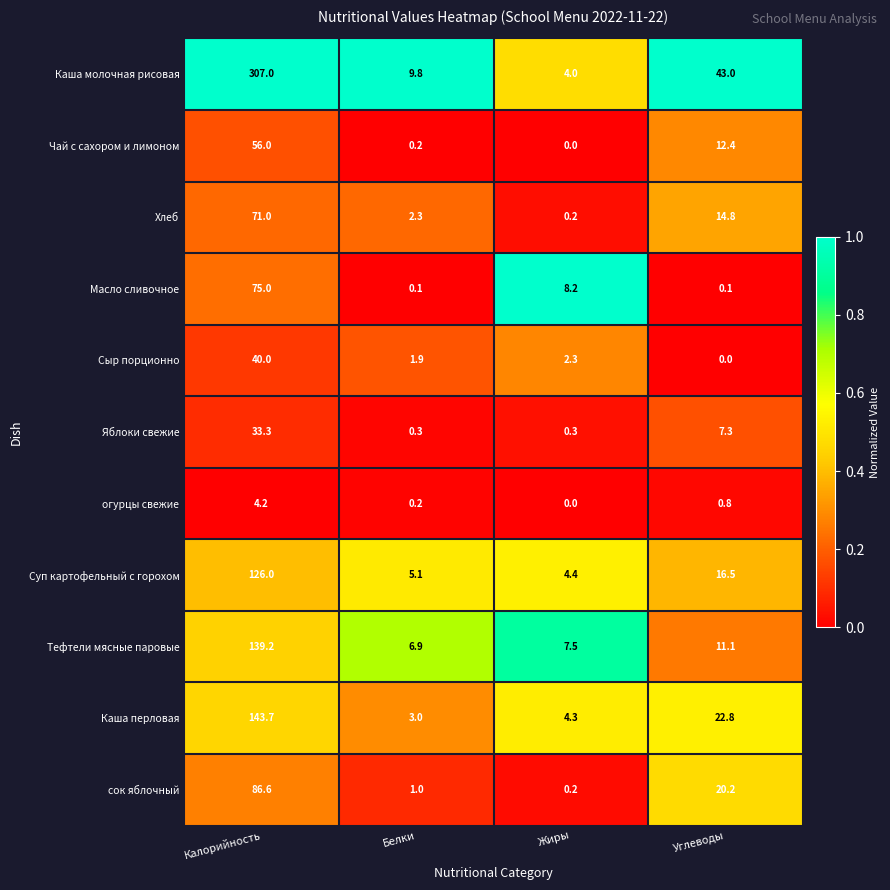

What is the spread (max minus min) of values at Жиры?

8.2